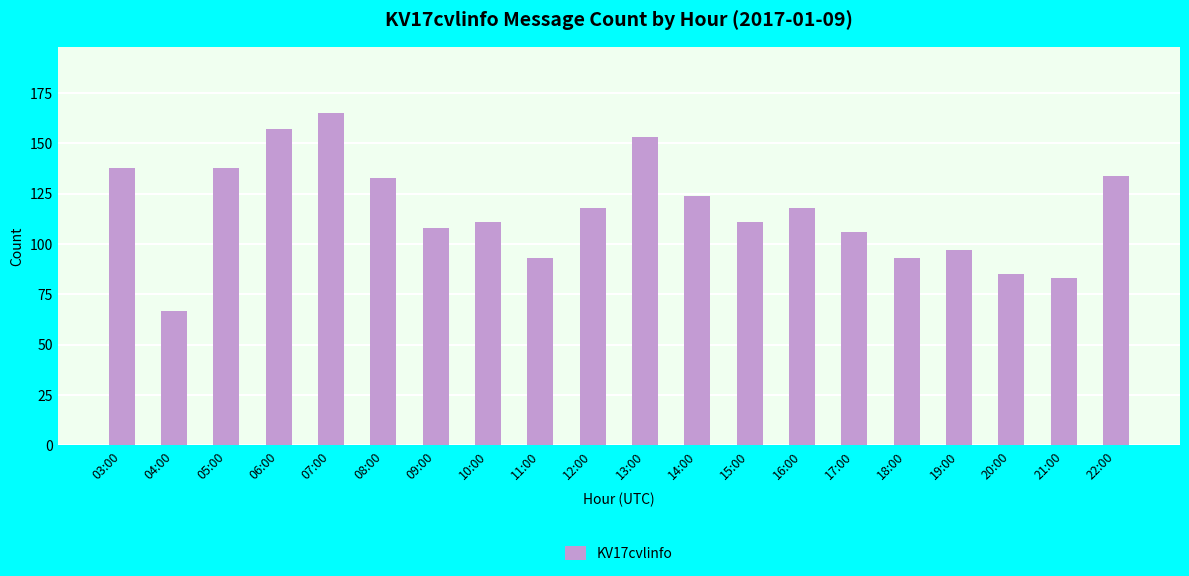

True or false: the data shows 22 at 21:00.

False